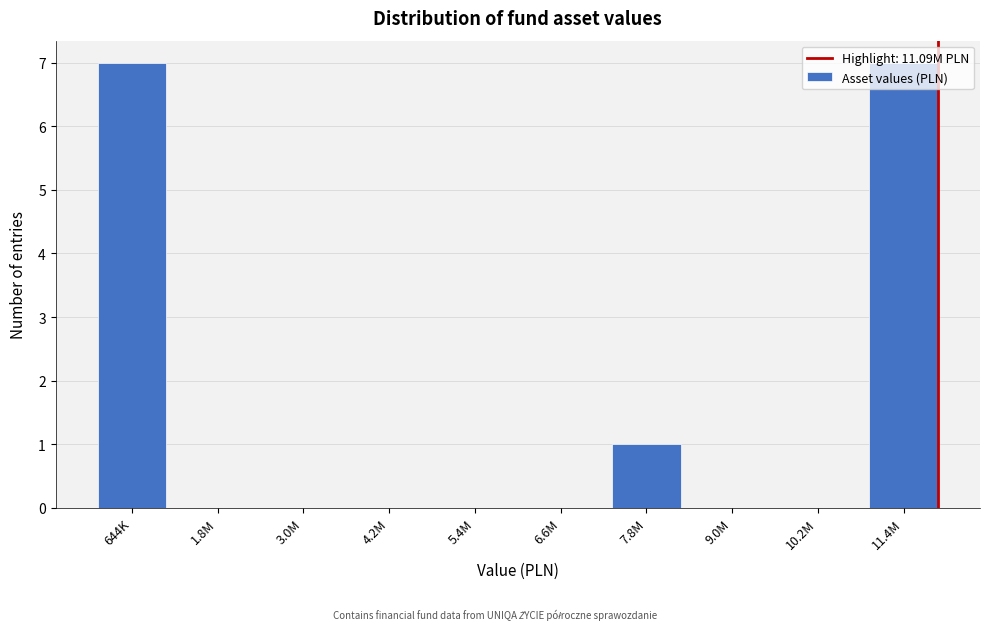

What is the sum of all values?

15